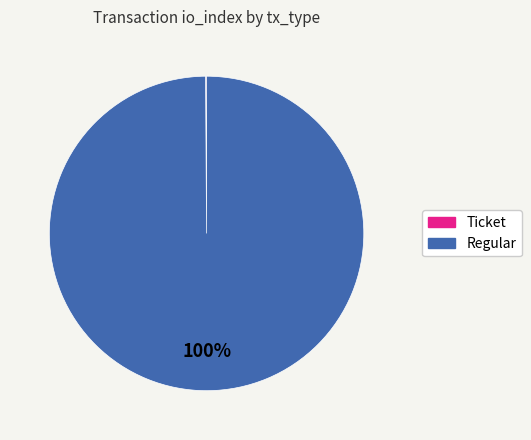

What is the largest slice in the pie chart?

Regular